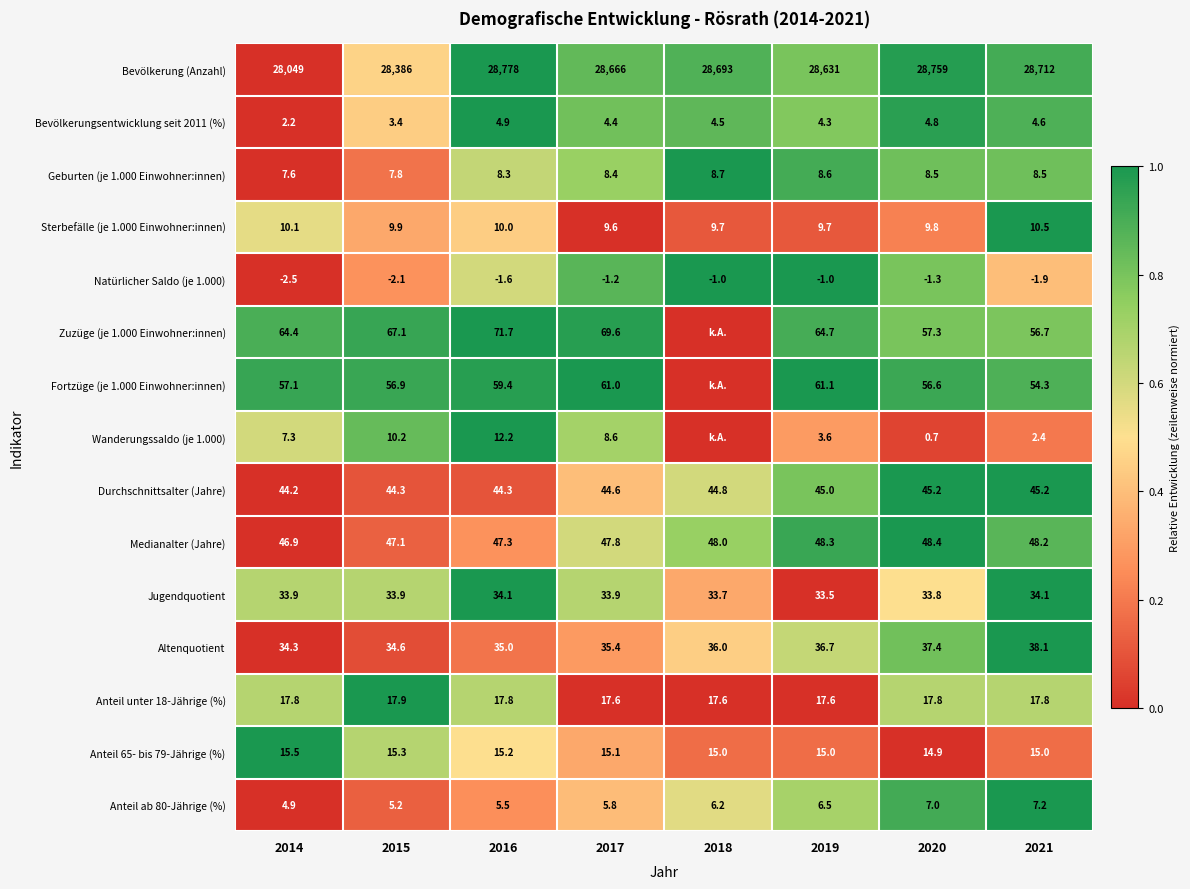

What is the sum of the Jugendquotient values at 2020 and 2014?

67.7